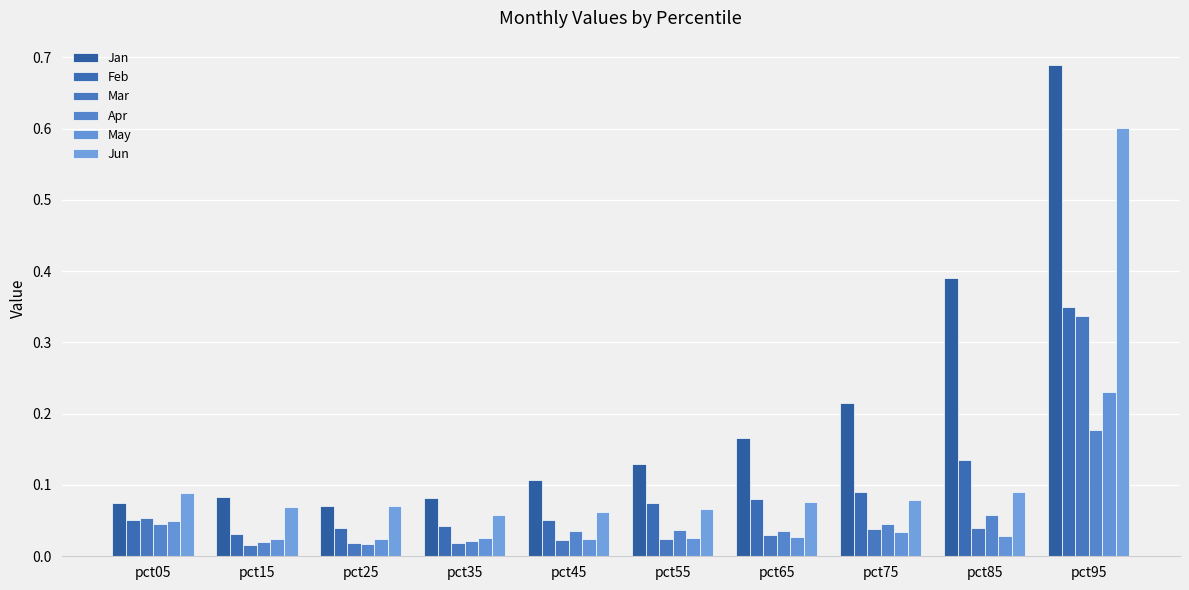

What are all the series names shown in the legend?

Jan, Feb, Mar, Apr, May, Jun